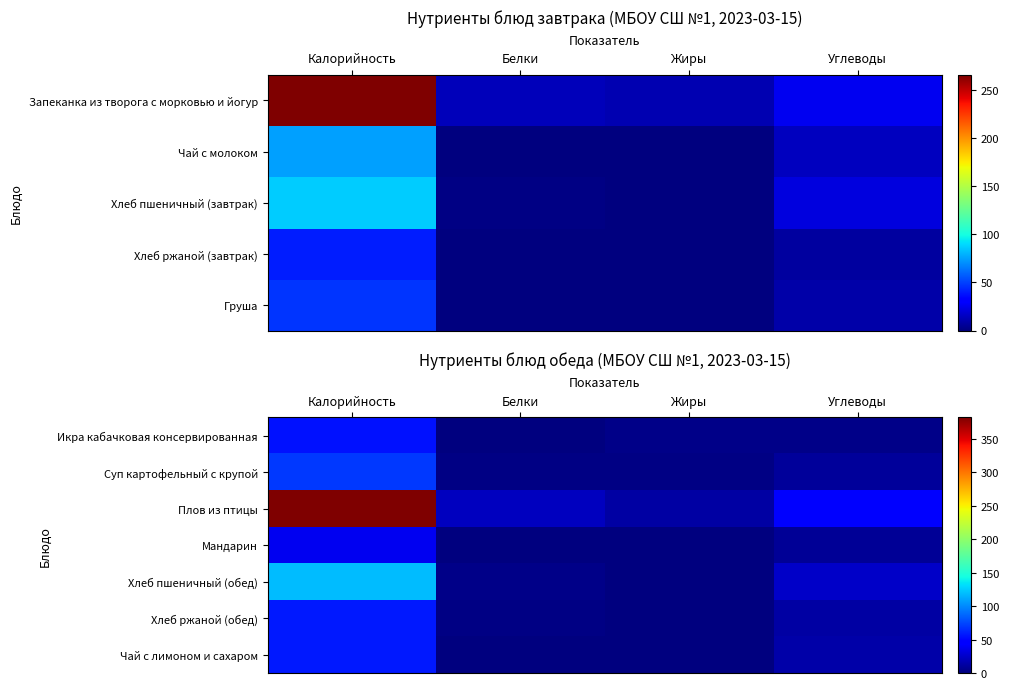

At which label does Чай с лимоном и сахаром reach its minimum?

Белки